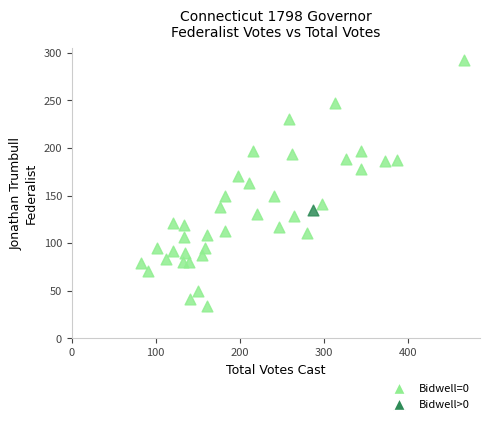

What are all the series names shown in the legend?

Bidwell=0, Bidwell>0